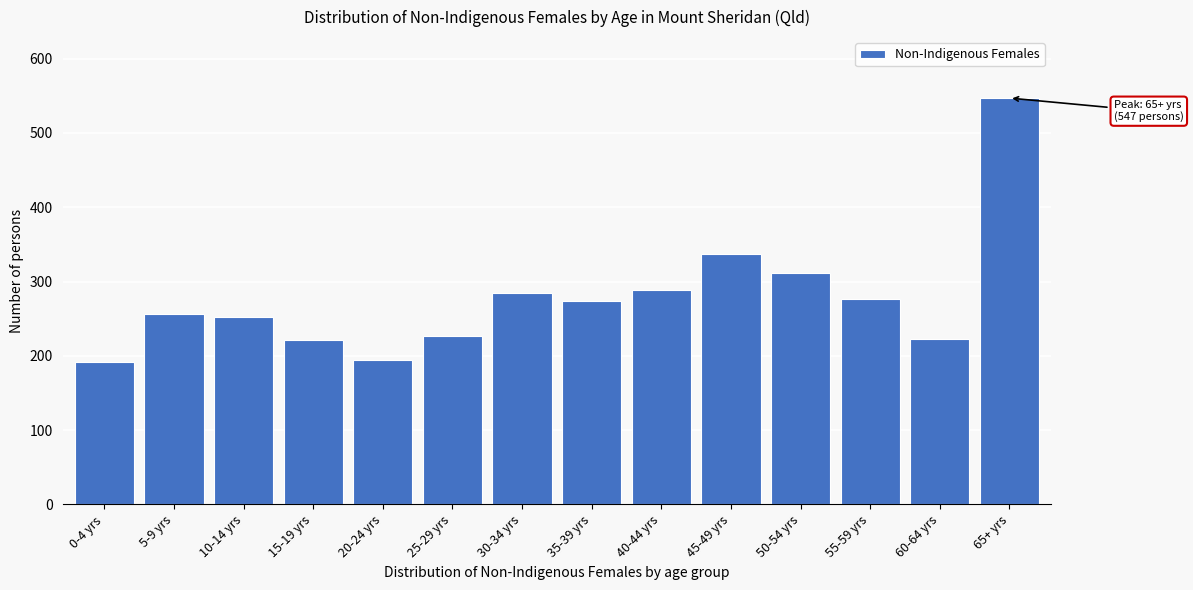

What is the label of the 4th bar from the right?

50-54 yrs